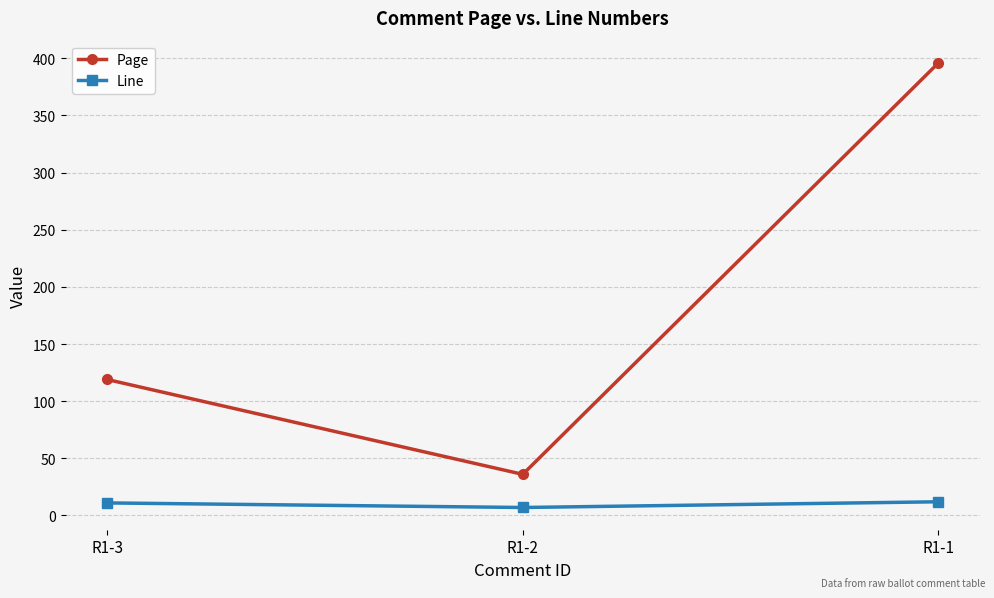

What is the difference between the maximum and minimum values in the Page series?

360